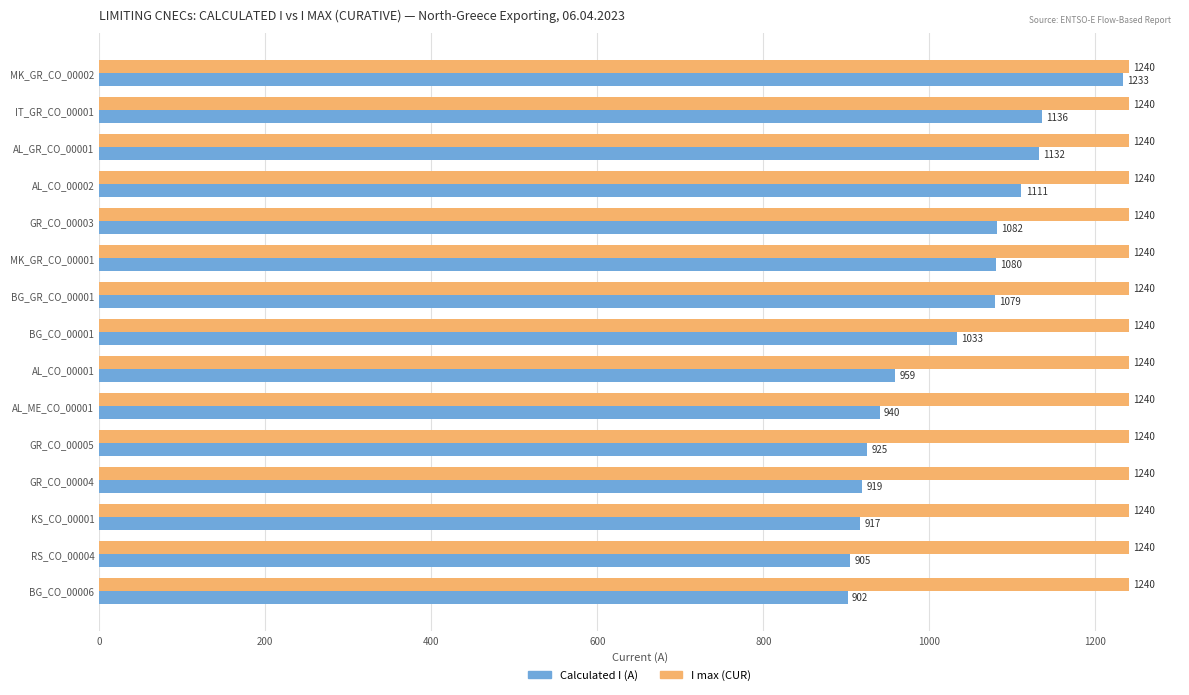

At how many categories does at least one series exceed 1223?

15